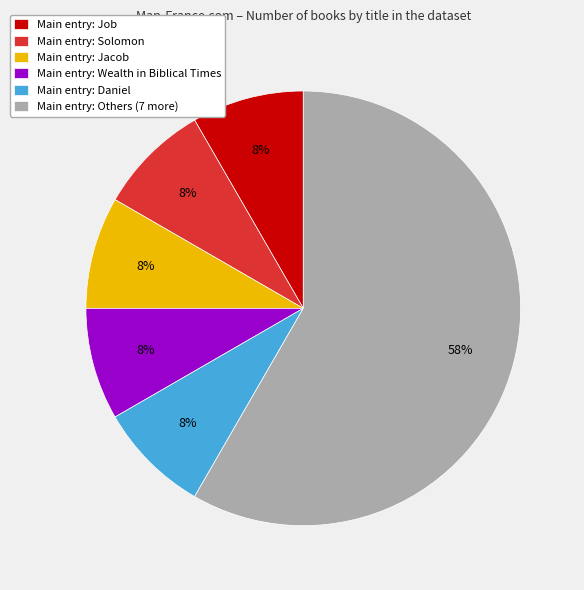

Is the sum of Main entry: Solomon and Main entry: Jacob greater than half?

No